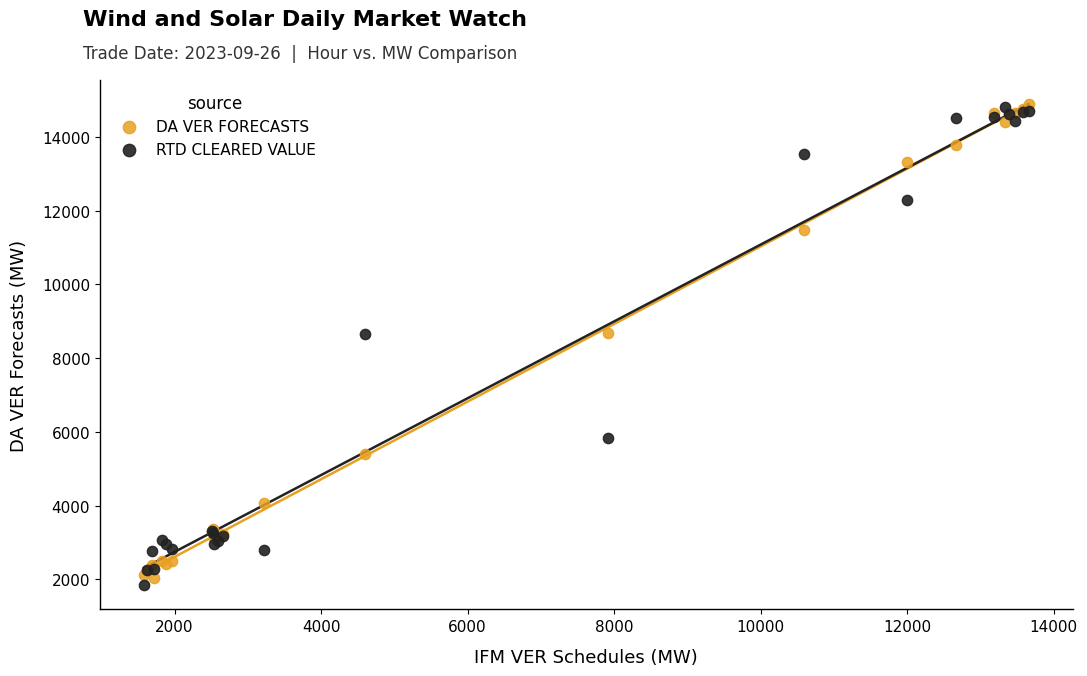

What is the X range (max minus min) for the scatter plot?

12076.5